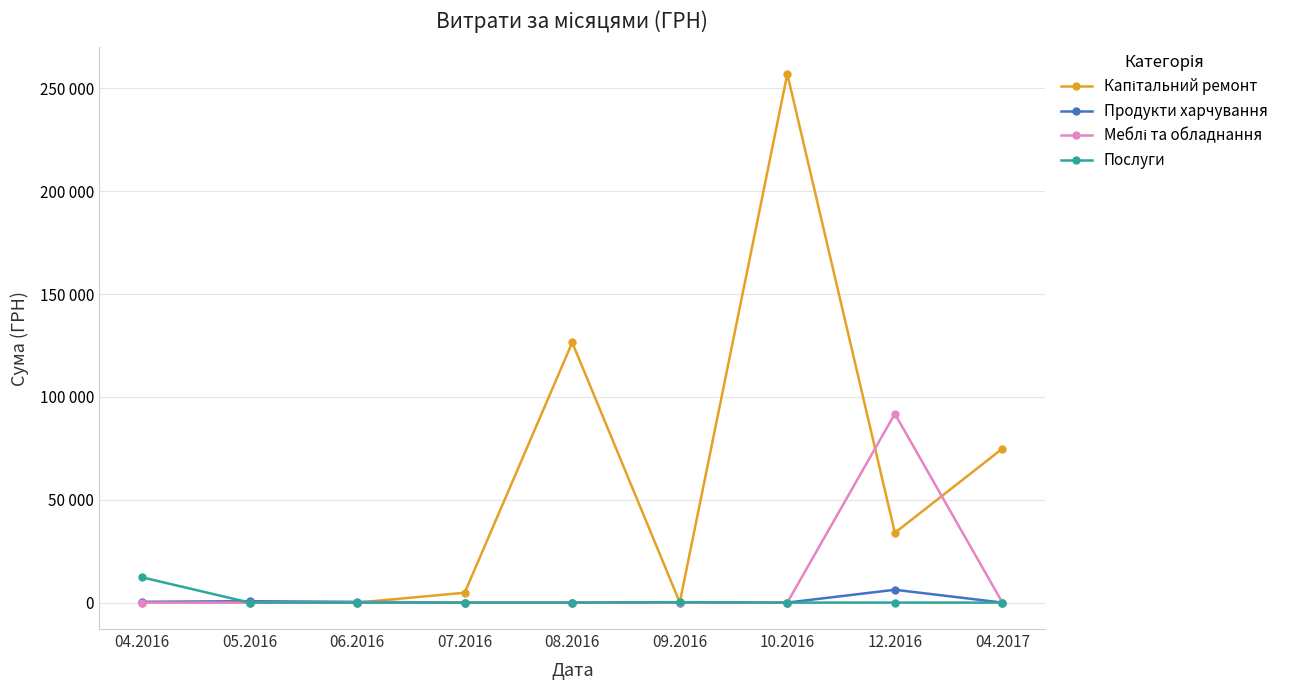

Does the chart have visible grid lines?

Yes